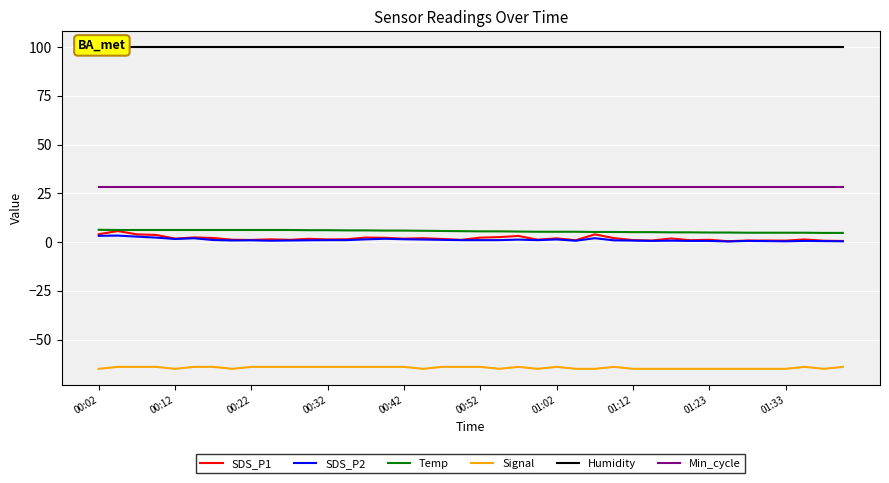

True or false: SDS_P1 and Min_cycle intersect in this chart.

False